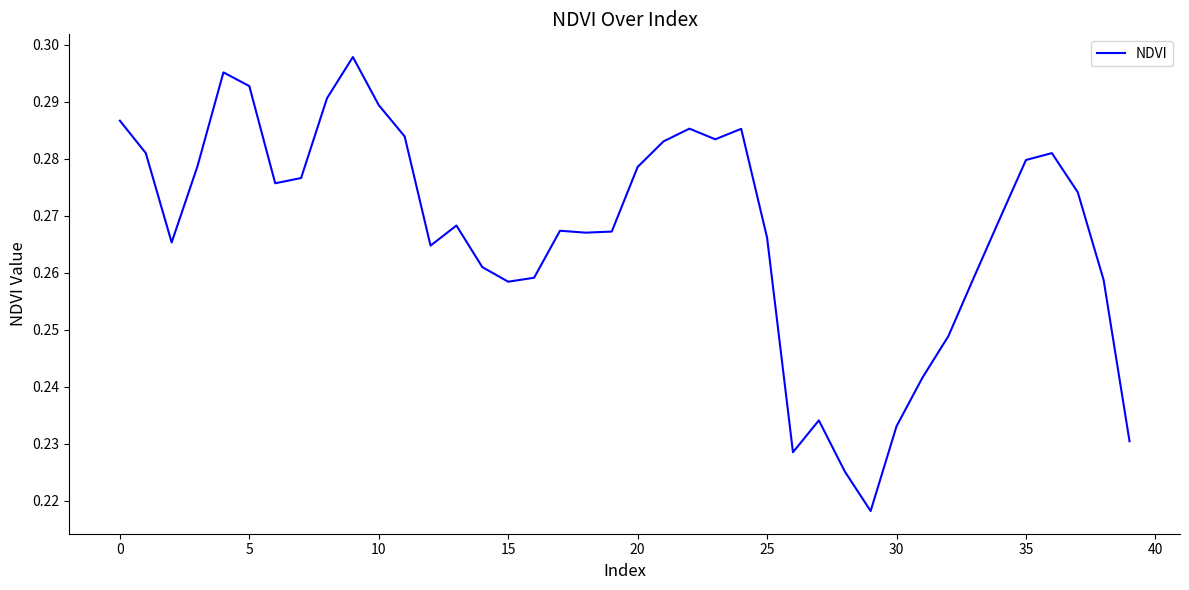

What is the value of the 30th point from the left?

0.2